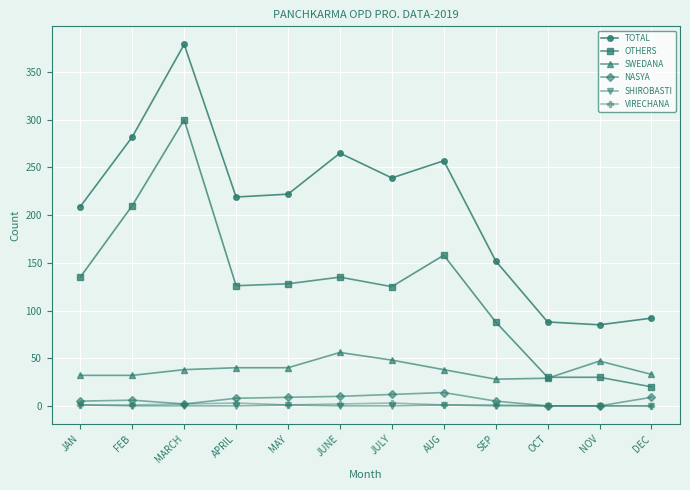

What is the difference between the SWEDANA values at FEB and AUG?

6